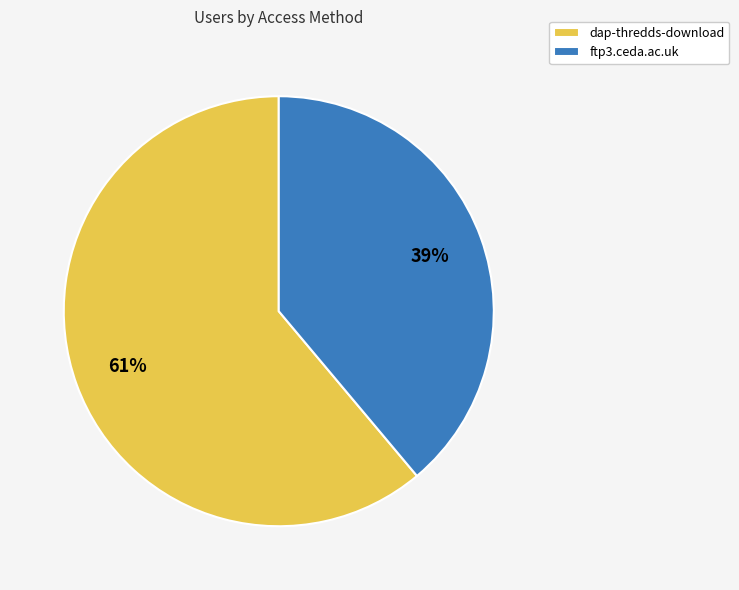

Which slice is the smallest?

ftp3.ceda.ac.uk